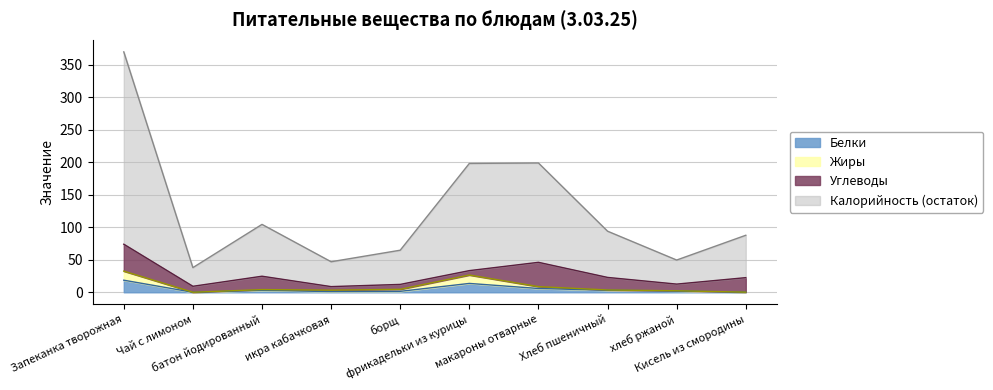

What is the label of the 7th point from the left?

макароны отварные